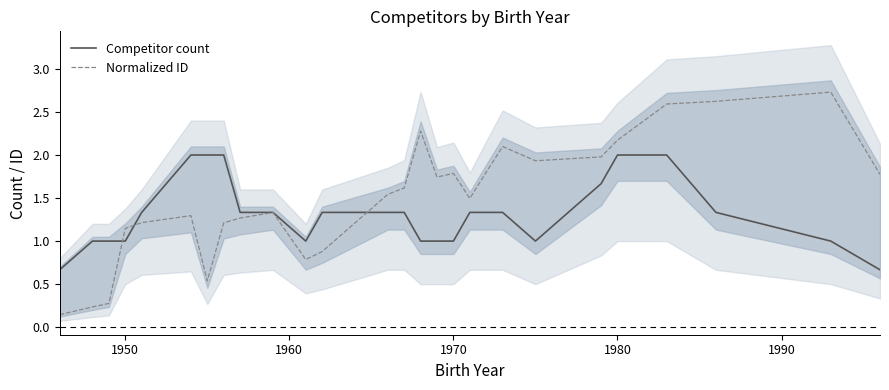

Rank the series by their average value, from lowest to highest.

Competitor count, Normalized ID